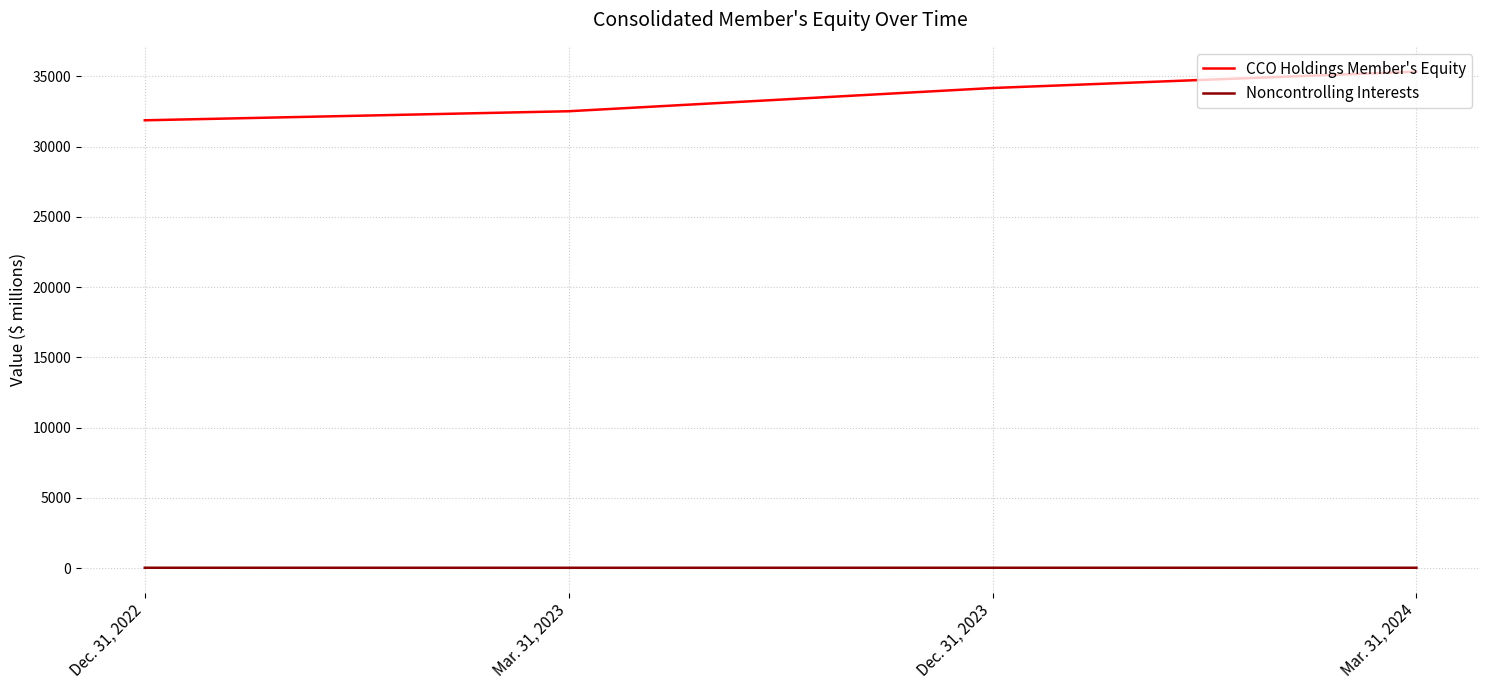

True or false: CCO Holdings Member's Equity and Noncontrolling Interests cross at least once.

False